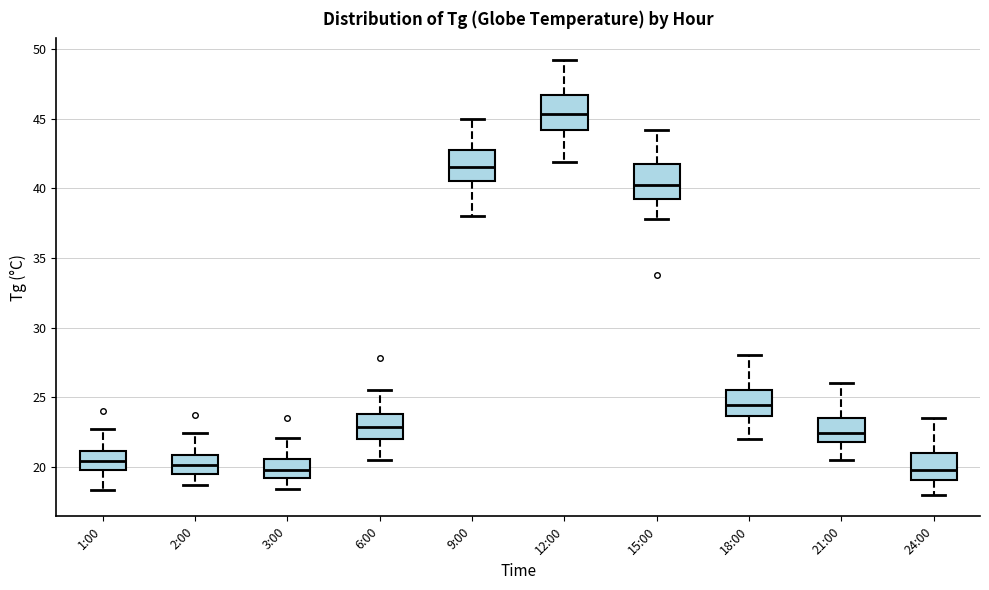

Reading left to right, transcribe this box plot: for each box, give where its median line is, the range the box spans, and where its two whiskers end, as read against the y-axis. The values are not printed on the chart, so give them approximately, as read against the axis.

1:00: median 20.5, box 20.0 to 21.0, whiskers 18.5 to 22.5
2:00: median 20.0, box 19.5 to 21.0, whiskers 18.5 to 22.5
3:00: median 20.0, box 19.0 to 20.5, whiskers 18.5 to 22.0
6:00: median 23.0, box 22.0 to 24.0, whiskers 20.5 to 25.5
9:00: median 41.5, box 40.5 to 42.5, whiskers 38.0 to 45.0
12:00: median 45.5, box 44.0 to 46.5, whiskers 42.0 to 49.0
15:00: median 40.5, box 39.0 to 41.5, whiskers 38.0 to 44.0
18:00: median 24.5, box 23.5 to 25.5, whiskers 22.0 to 28.0
21:00: median 22.5, box 22.0 to 23.5, whiskers 20.5 to 26.0
24:00: median 20.0, box 19.0 to 21.0, whiskers 18.0 to 23.5